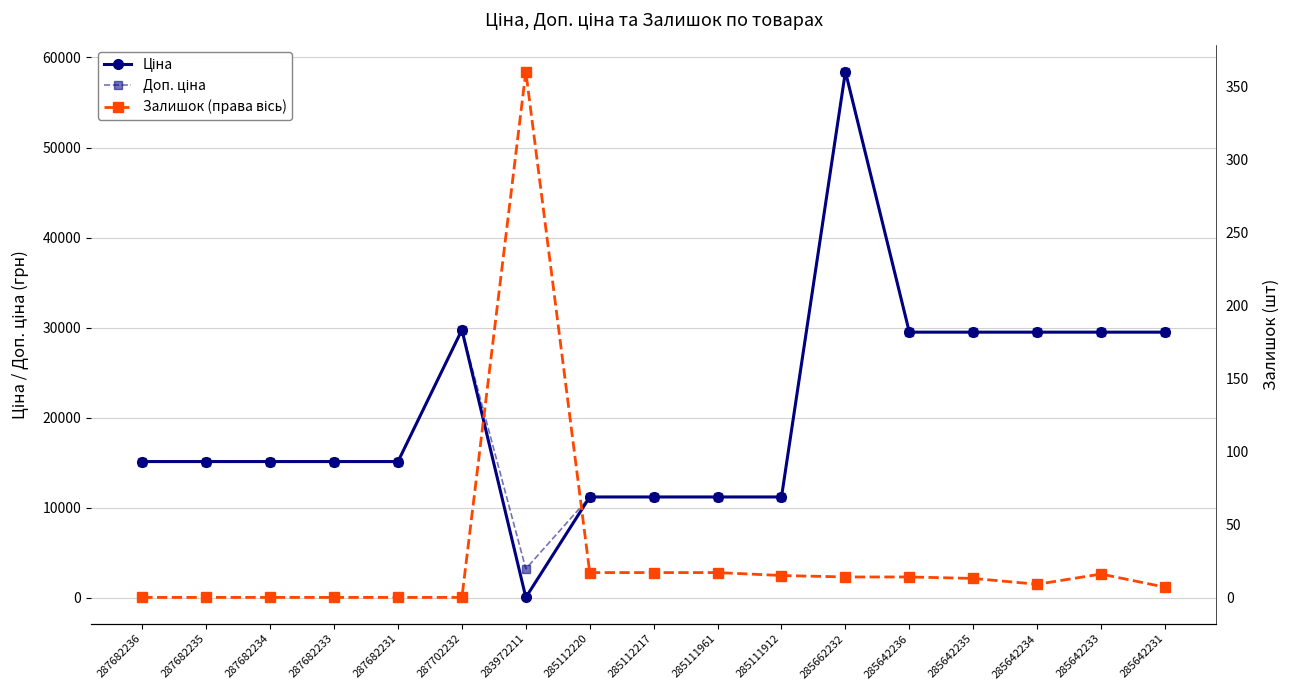

Which series has the largest total across all categories?

Доп. ціна